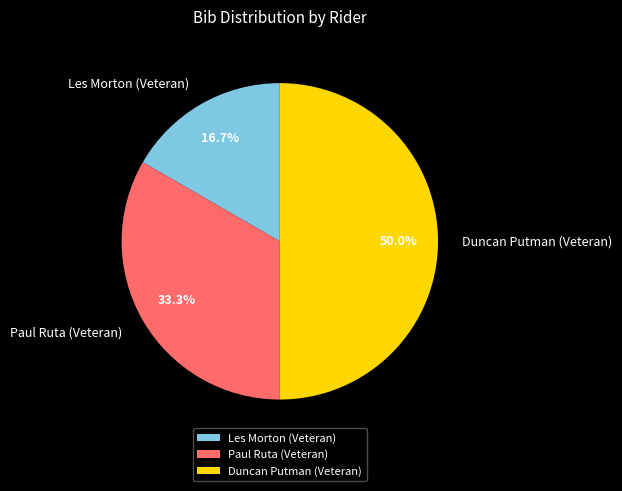

To the nearest percent, what is the average slice percentage?

33%